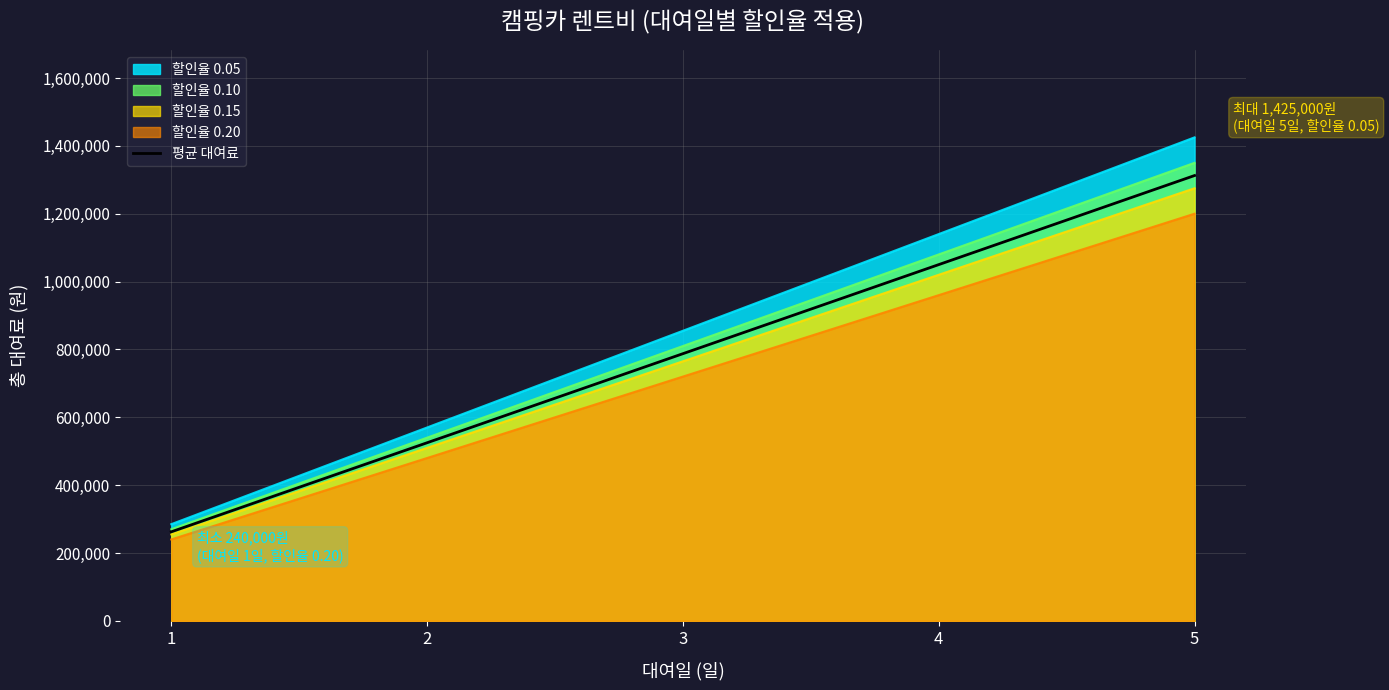

Count the number of data series in this chart.

5